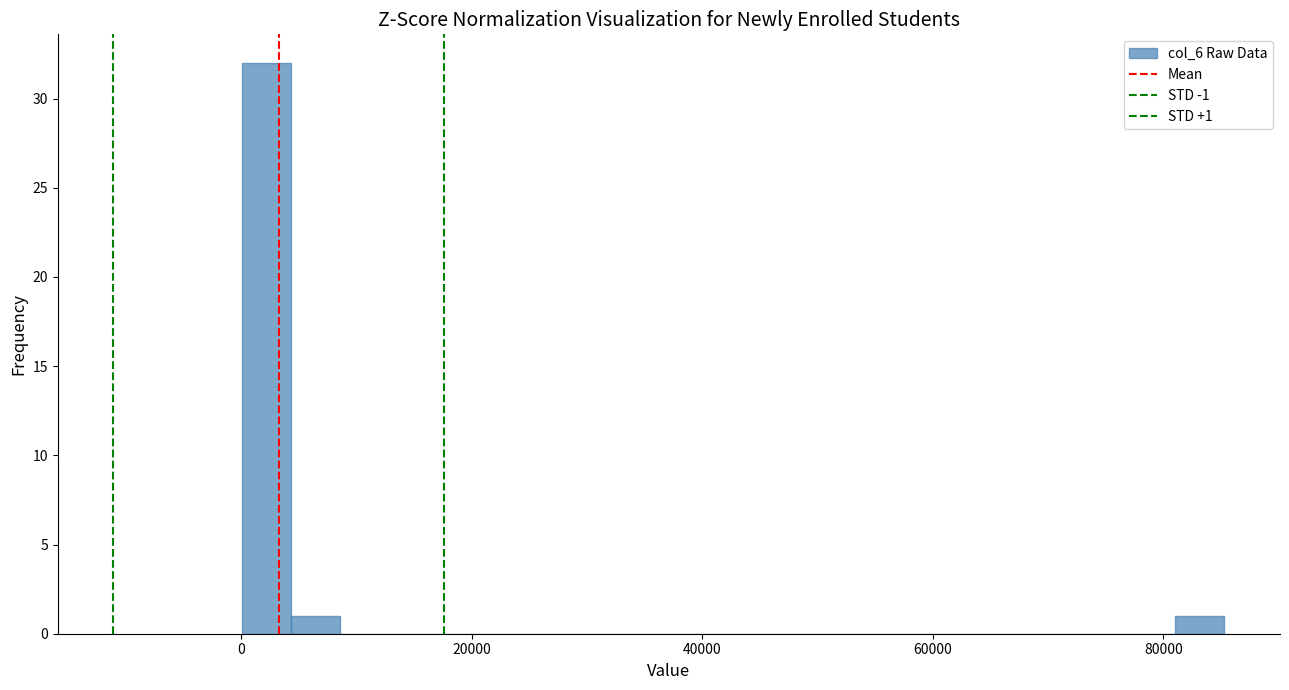

Around what value on the x-axis is the tallest bar? Give the approximate position of its centre, as read against the axis.

2000